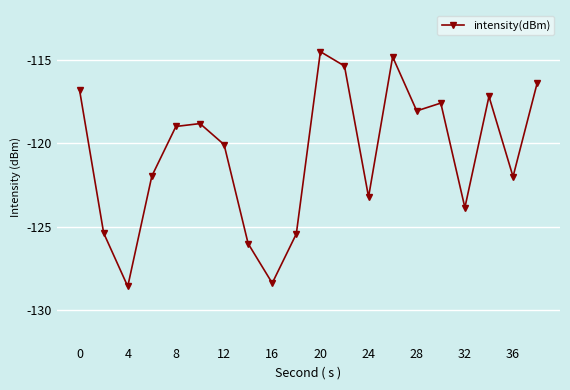

How many points are lower than both their immediate neighbors (excluding endpoints)?

6